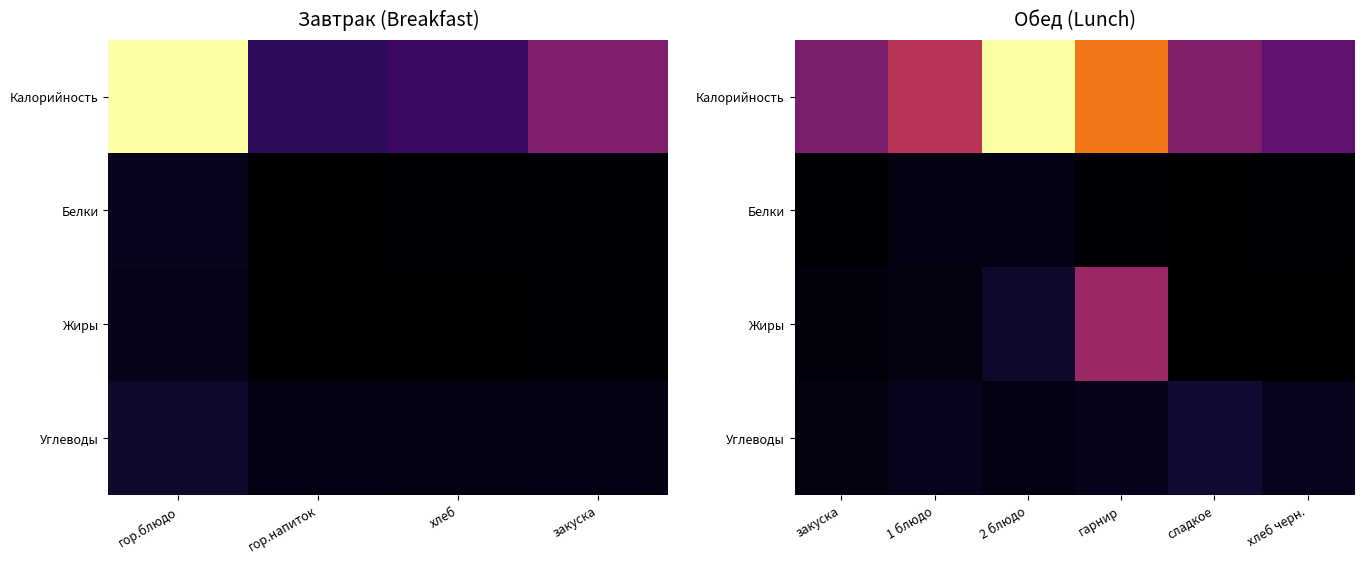

Read the Жиры value at 2 блюдо.

20.8